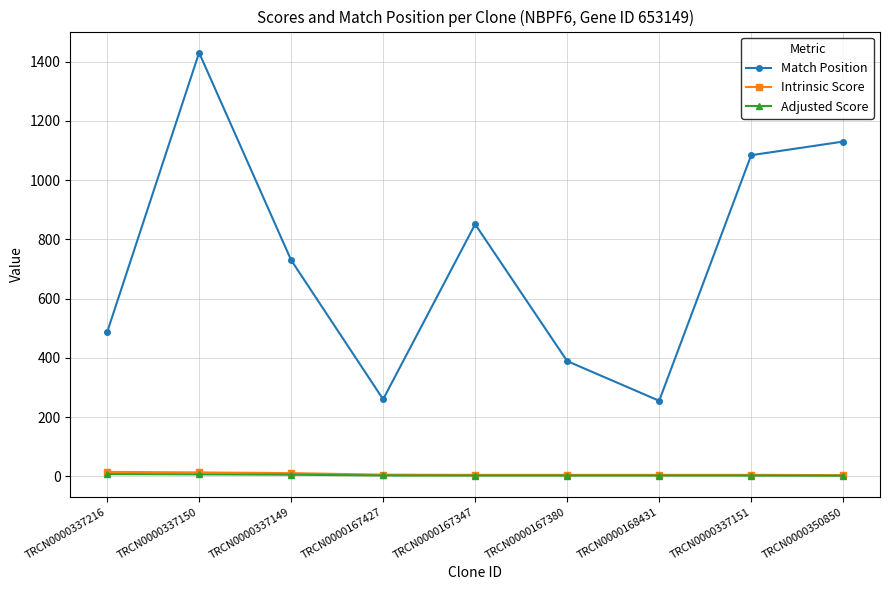

Where does the Match Position series first go above 730?

TRCN0000337150